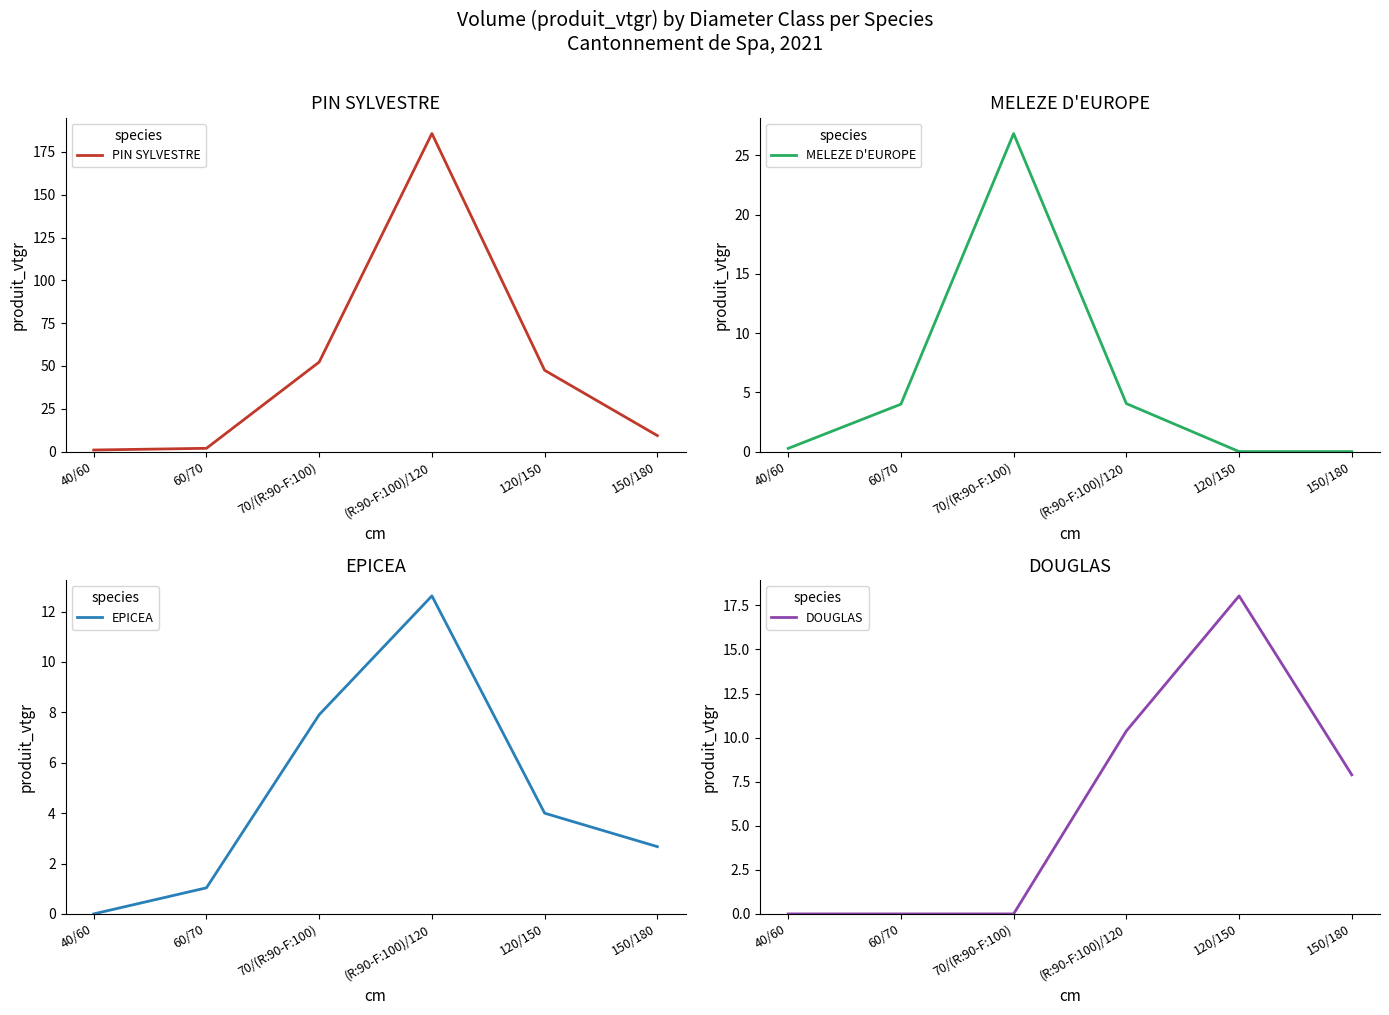

Does the chart display data point markers on the line(s)?

No